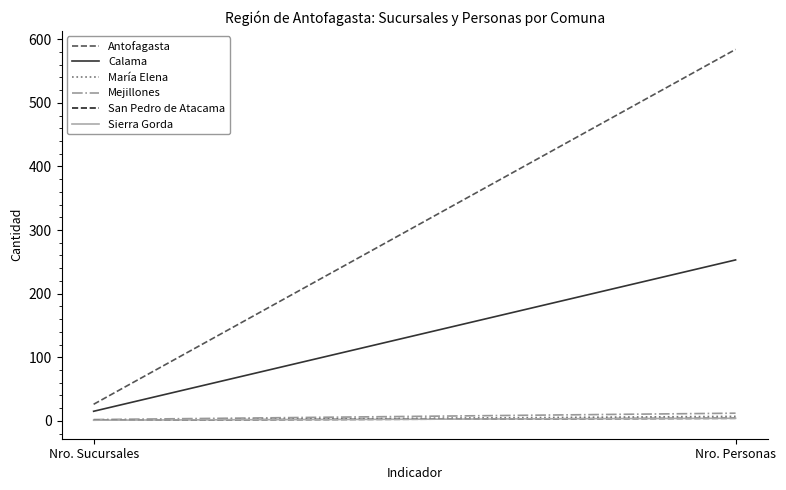

How many lines are shown in the chart?

6